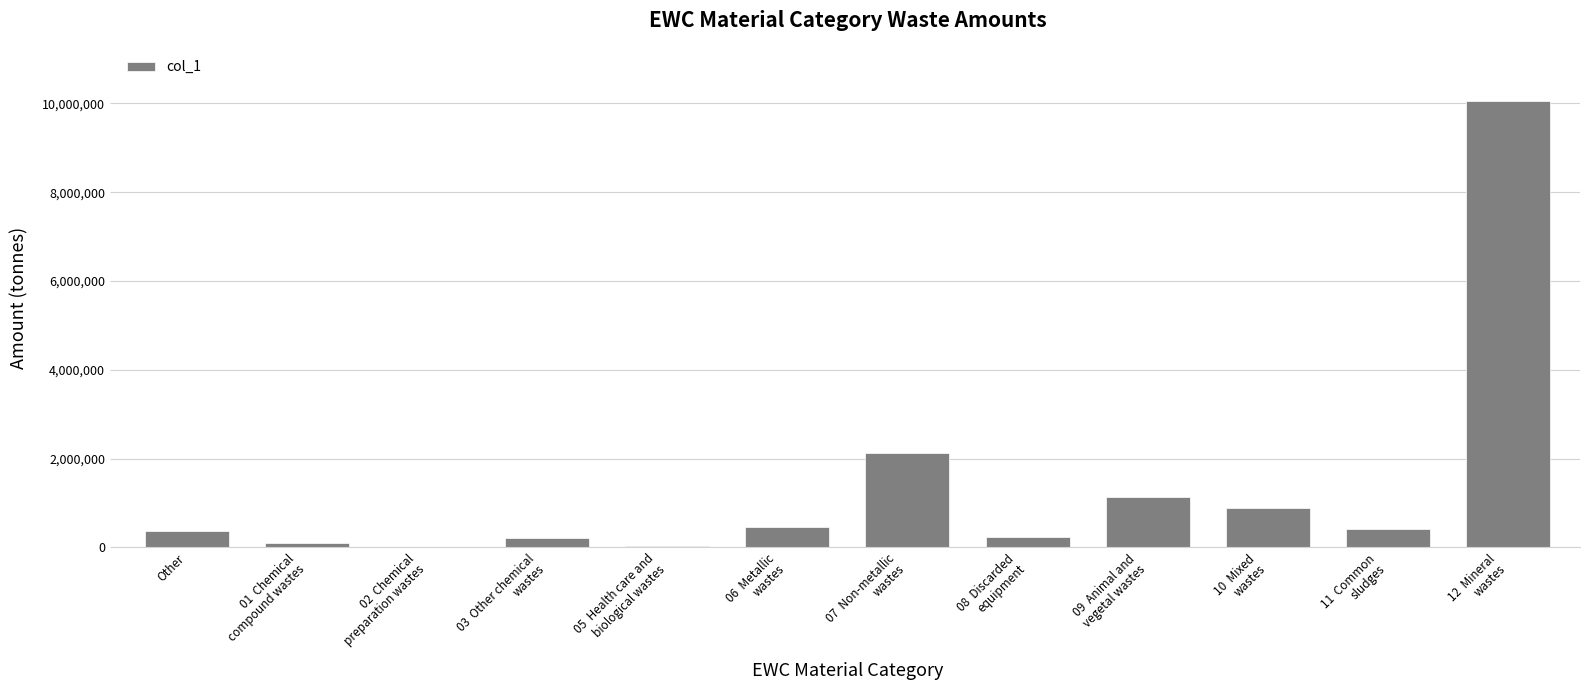

Count the number of data series in this chart.

1